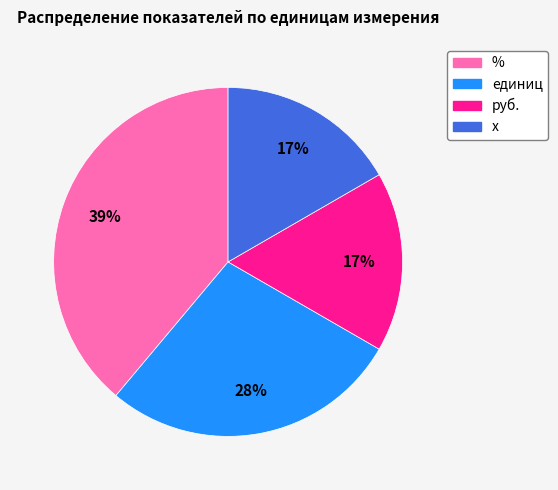

To the nearest percent, what is the difference between the единиц and х slice percentages?

11%